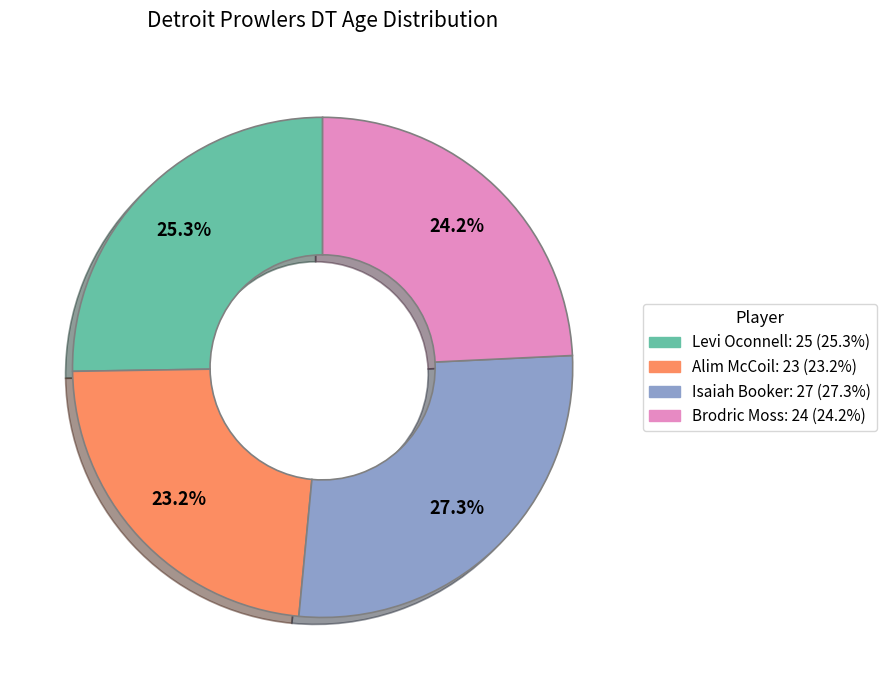

Does Alim McCoil represent more than half of the total?

No